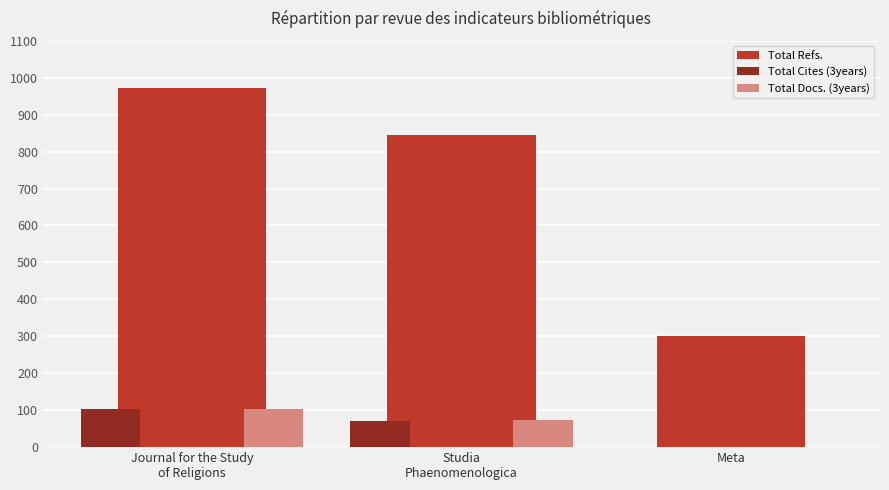

The Total Refs. series shows 138 at Meta. True or false?

False